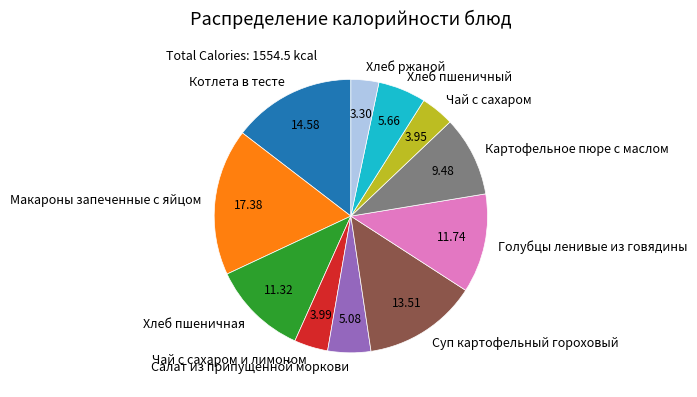

What is the largest slice in the pie chart?

Макароны запеченные с яйцом